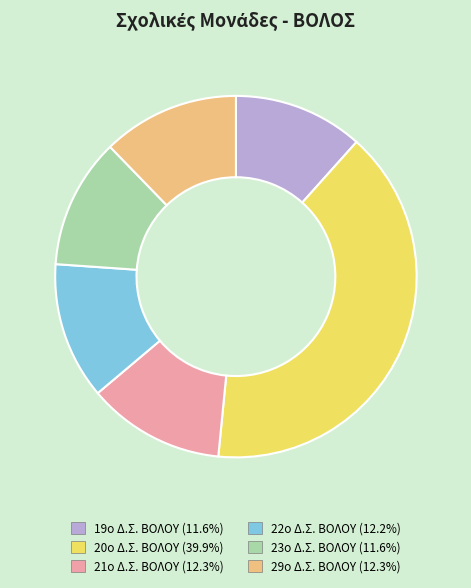

Is the sum of 20o Δ.Σ. ΒΟΛΟΥ and 29o Δ.Σ. ΒΟΛΟΥ greater than half?

Yes